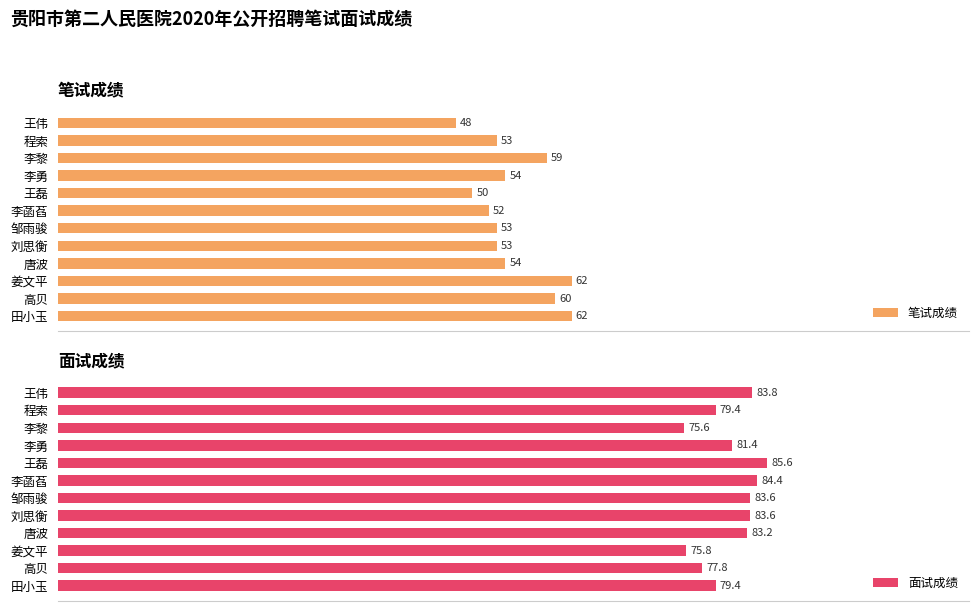

Does the chart contain stacked bars?

No